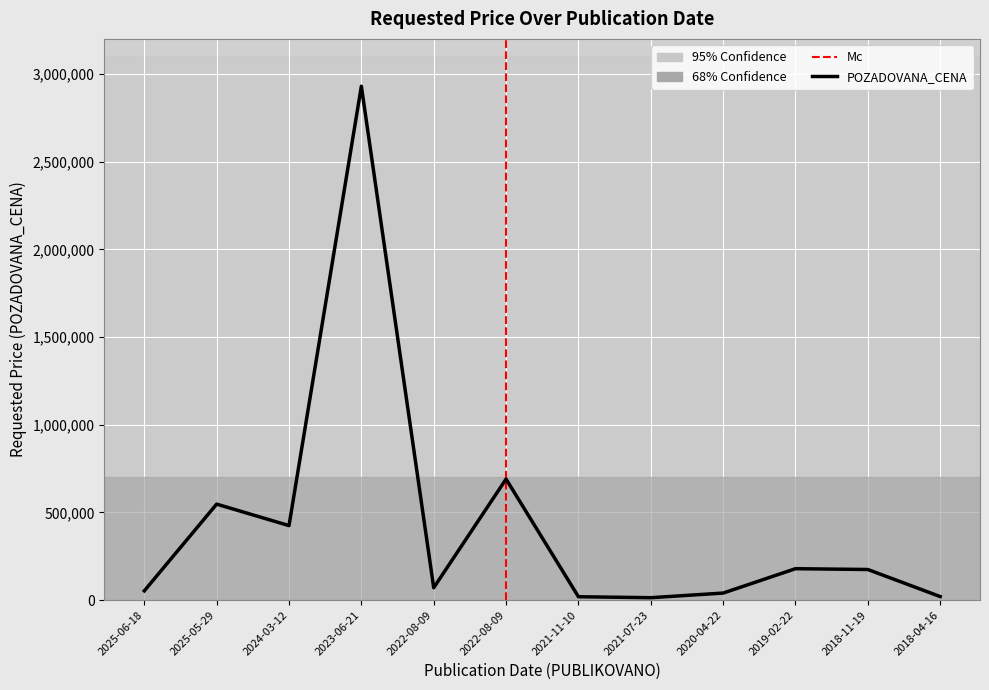

What is the approximate value at 2021-11-10?

19110